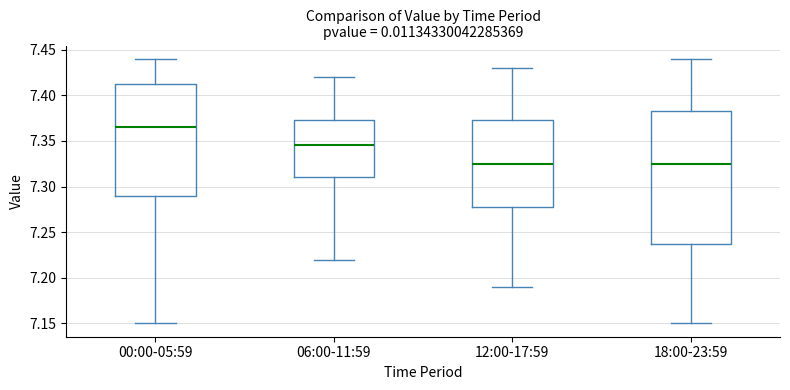

Which box's median line is the highest?

00:00-05:59